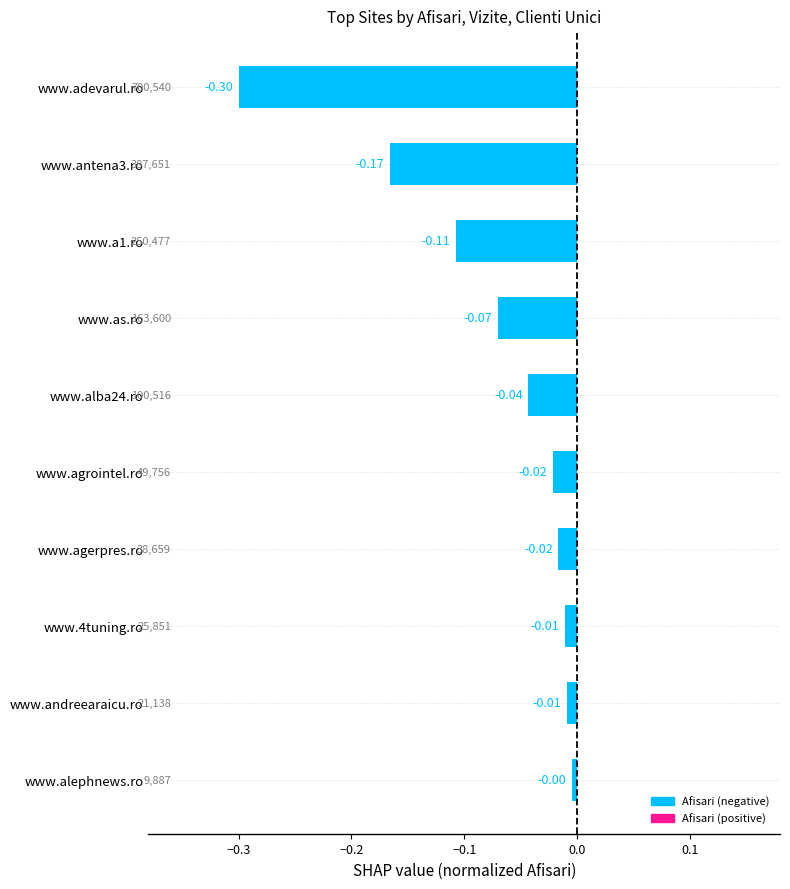

At which category does the chart reach its peak across all series?

www.alephnews.ro